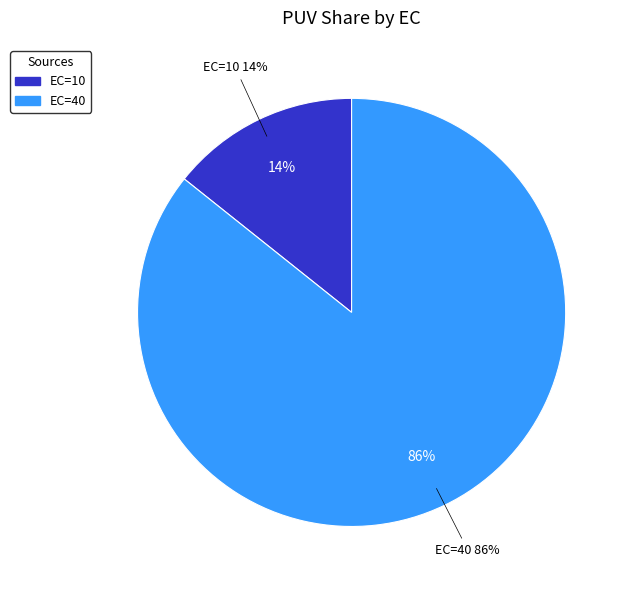

What percentage is the EC=10 slice, to the nearest percent?

14%